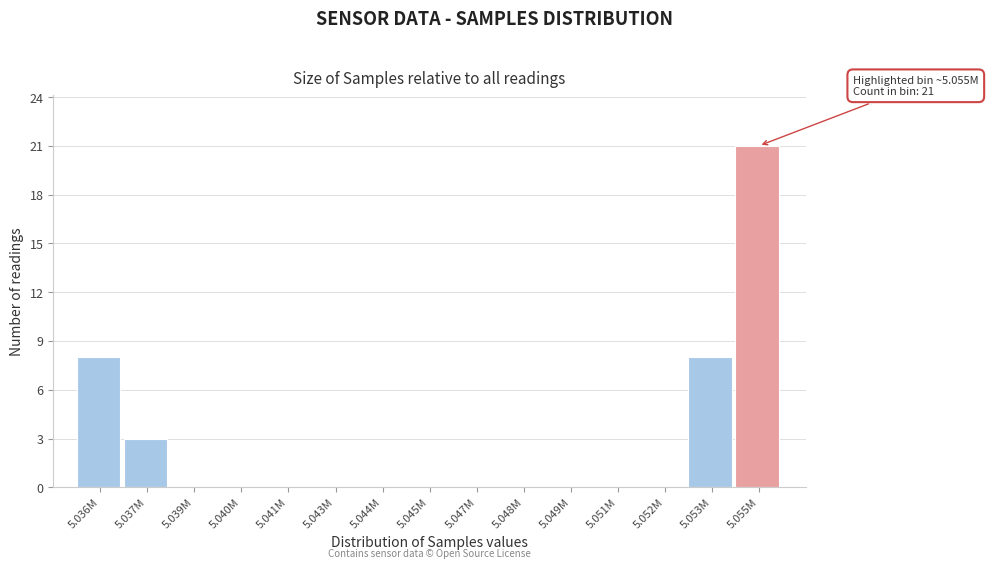

Reading left to right, what are all the values shown in this chart?

5.036M=8	5.037M=3	5.039M=0	5.040M=0	5.041M=0	5.043M=0	5.044M=0	5.045M=0	5.047M=0	5.048M=0	5.049M=0	5.051M=0	5.052M=0	5.053M=8	5.055M=21